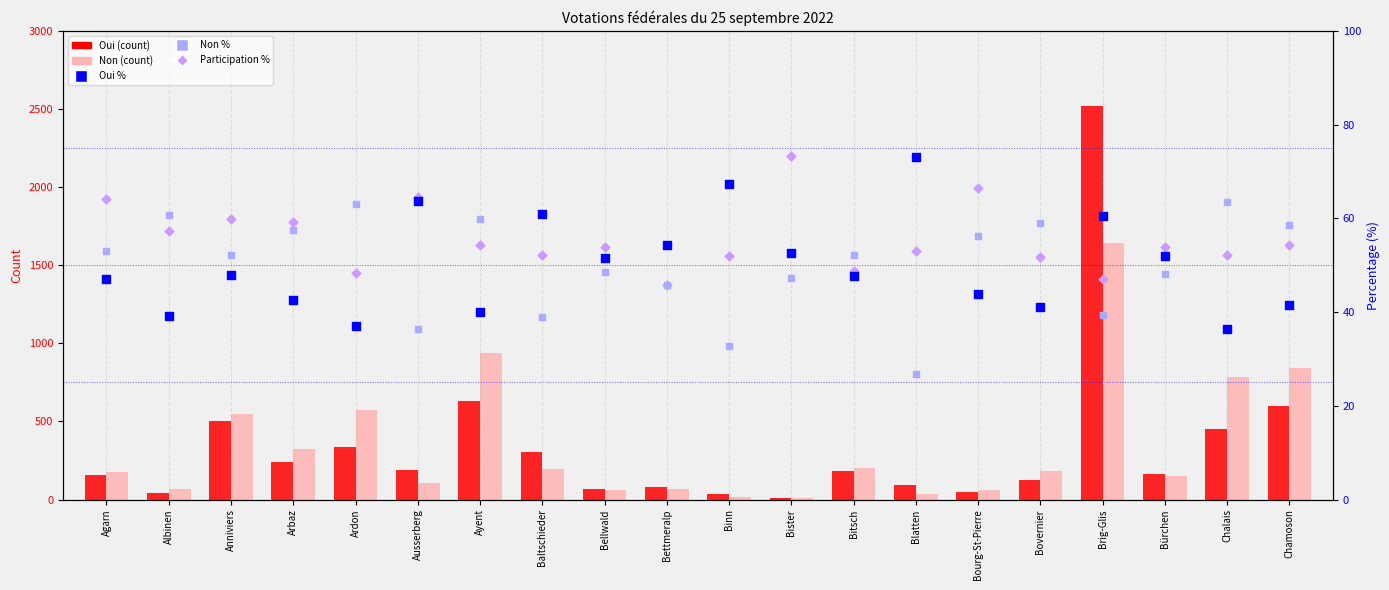

Which series contains the lowest Y value?

Non